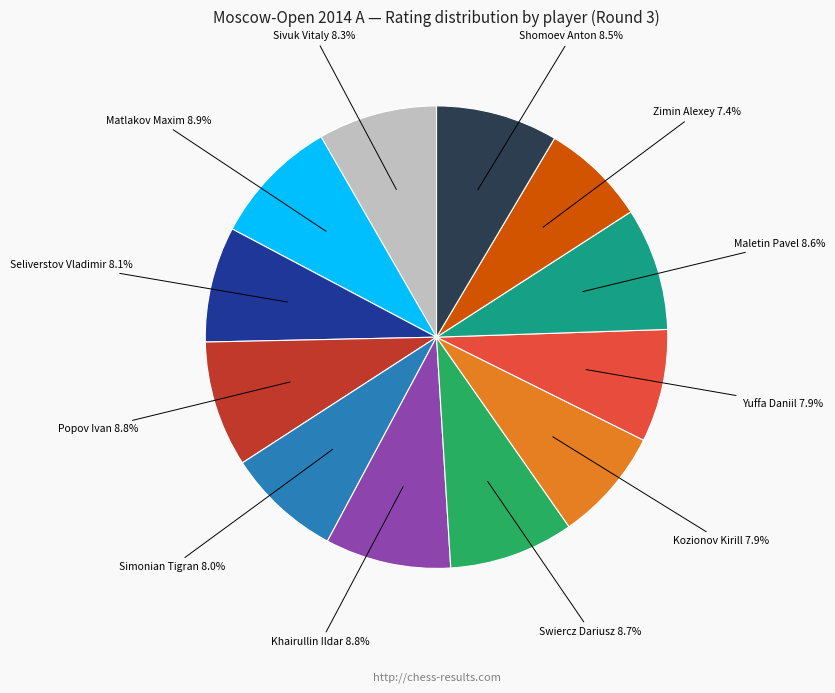

Does any single category account for the majority?

No